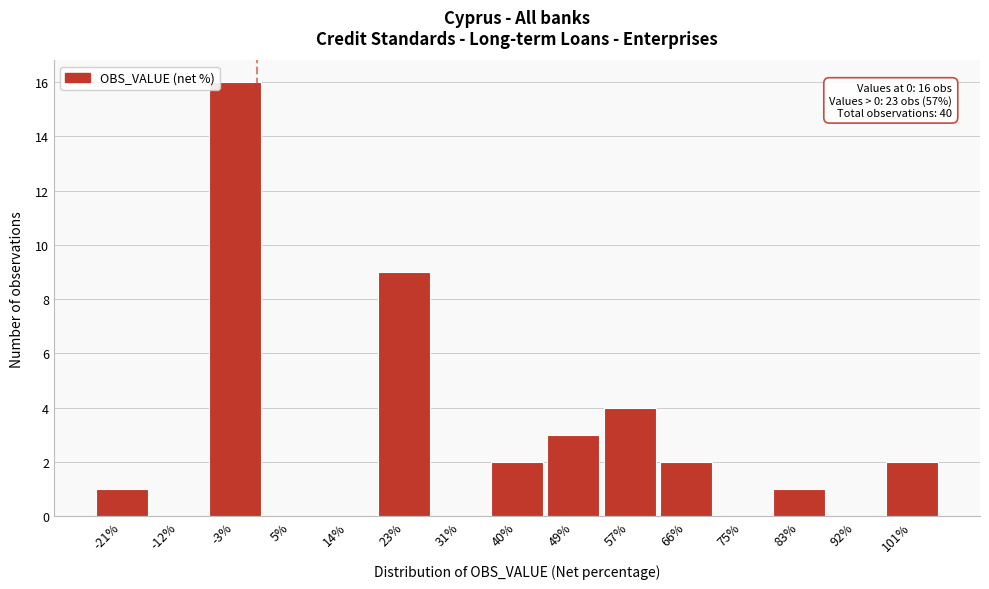

Over which range of the x-axis is the bar tallest?

-8 to 1